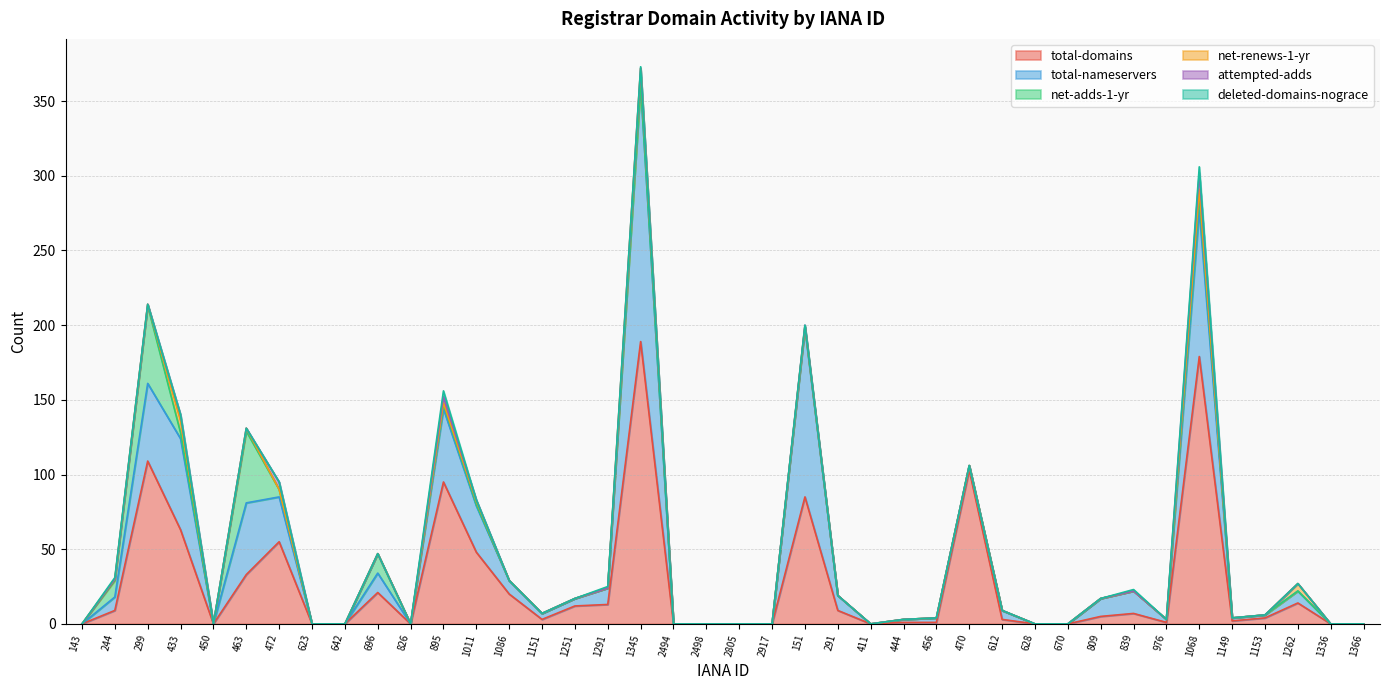

Which series ends up on top after the final intersection of total-domains and net-adds-1-yr?

total-domains